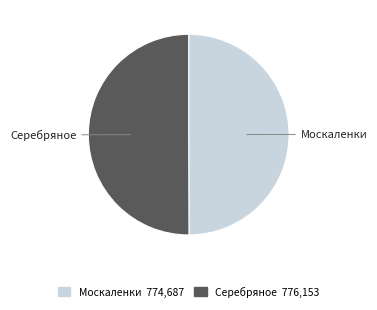

Approximately how many times larger is the value at Москаленки compared to Серебряное?

1.0